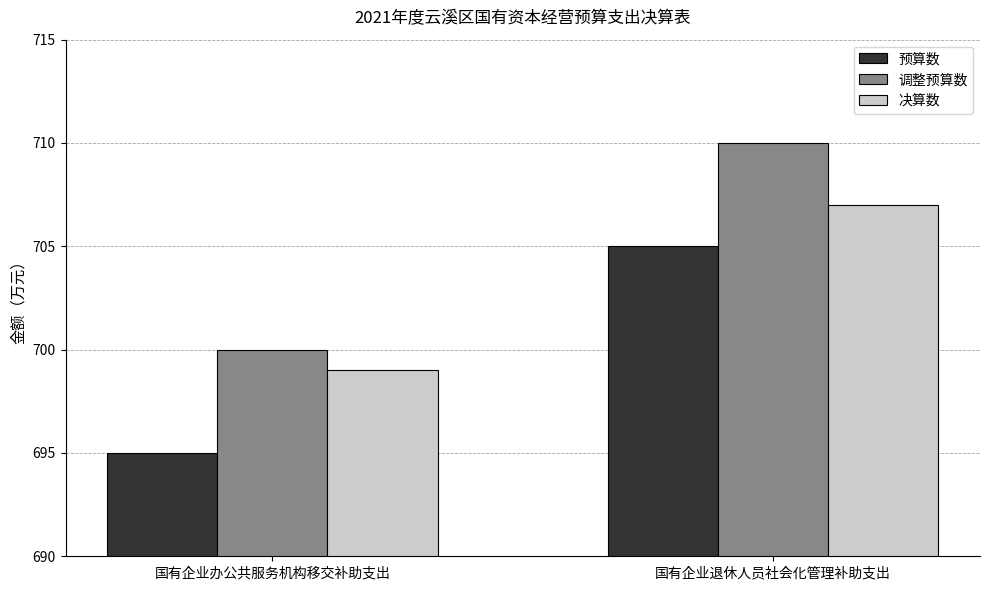

What is the spread (max minus min) of values at 国有企业办公共服务机构移交补助支出?

5